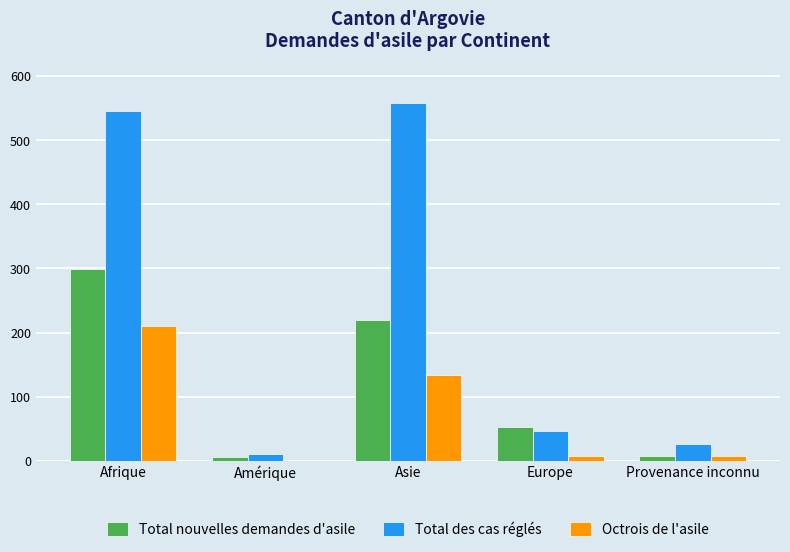

What is the maximum value for Octrois de l'asile?

211